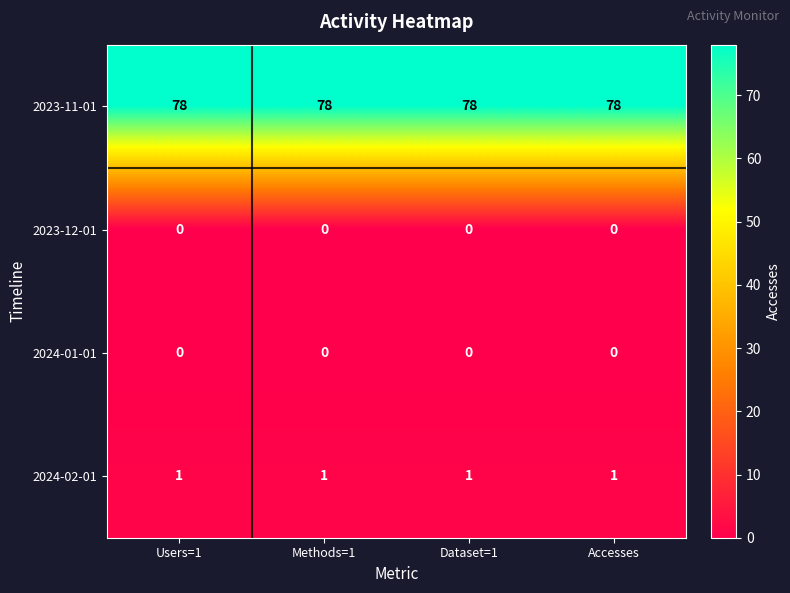

Is it true that 2024-01-01 equals 0 at Accesses?

True